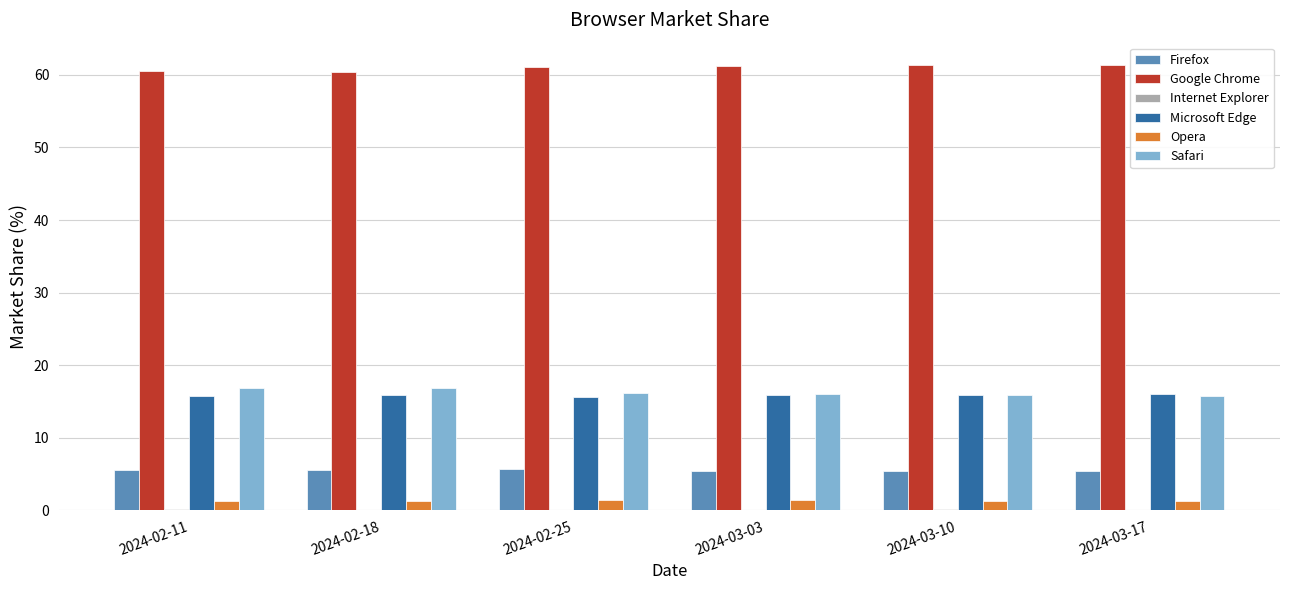

The value of Google Chrome at 2024-03-03 is 35.3. True or false?

False